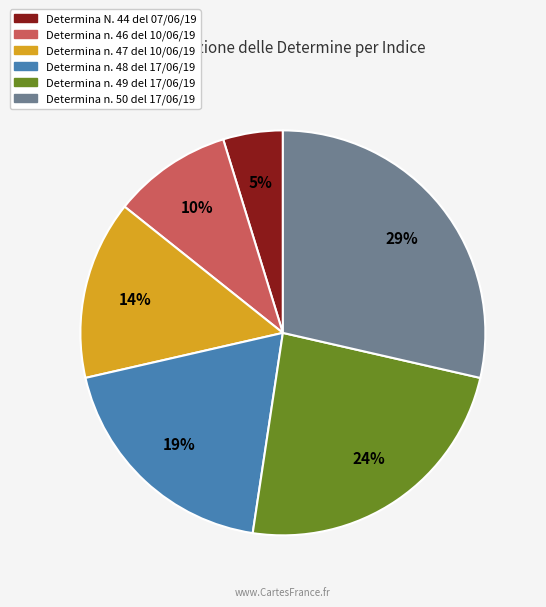

Is there a majority slice in this chart?

No